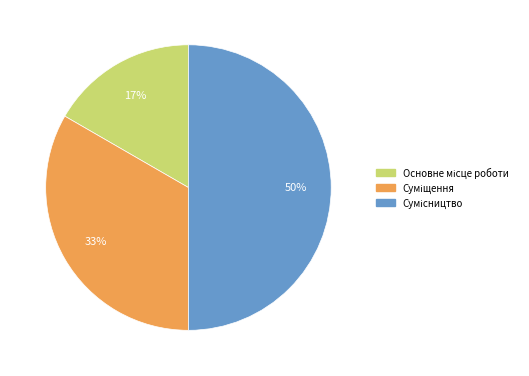

To the nearest percent, what is the average slice percentage?

33%